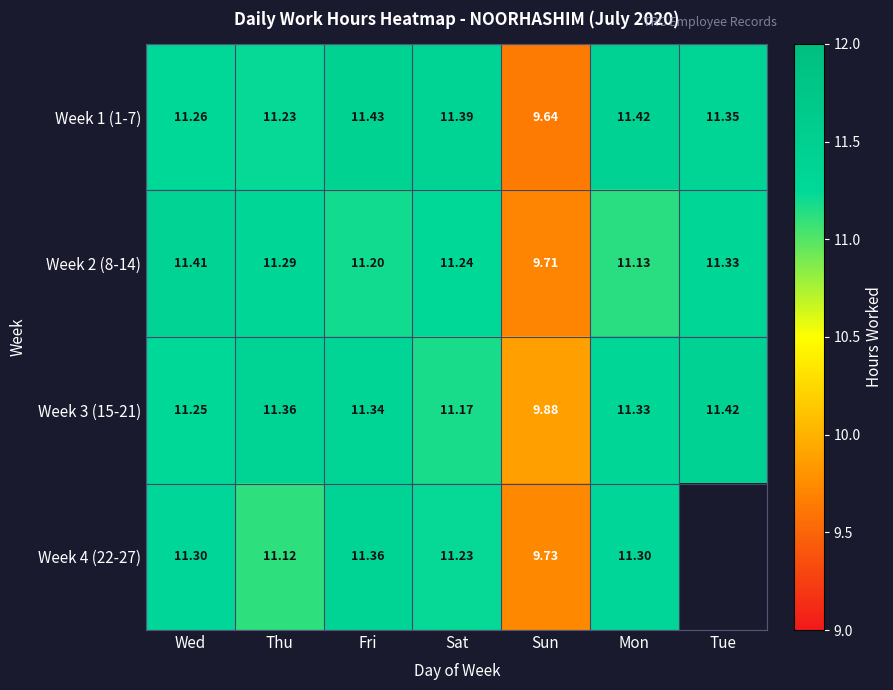

How many categories are shown in the chart?

7